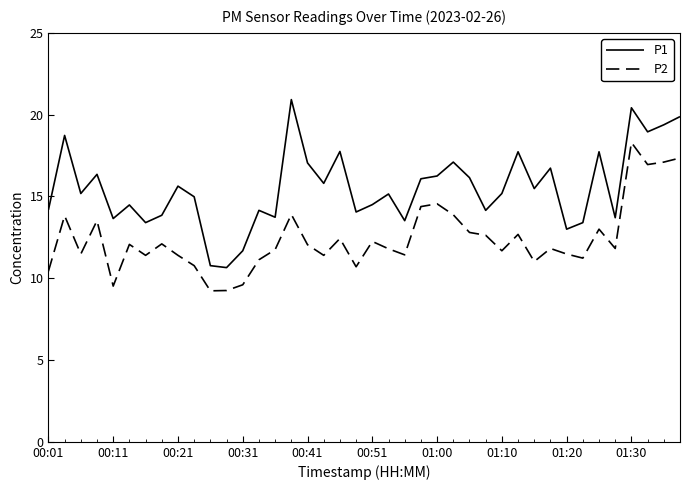

Which series has the widest spread of values?

P1